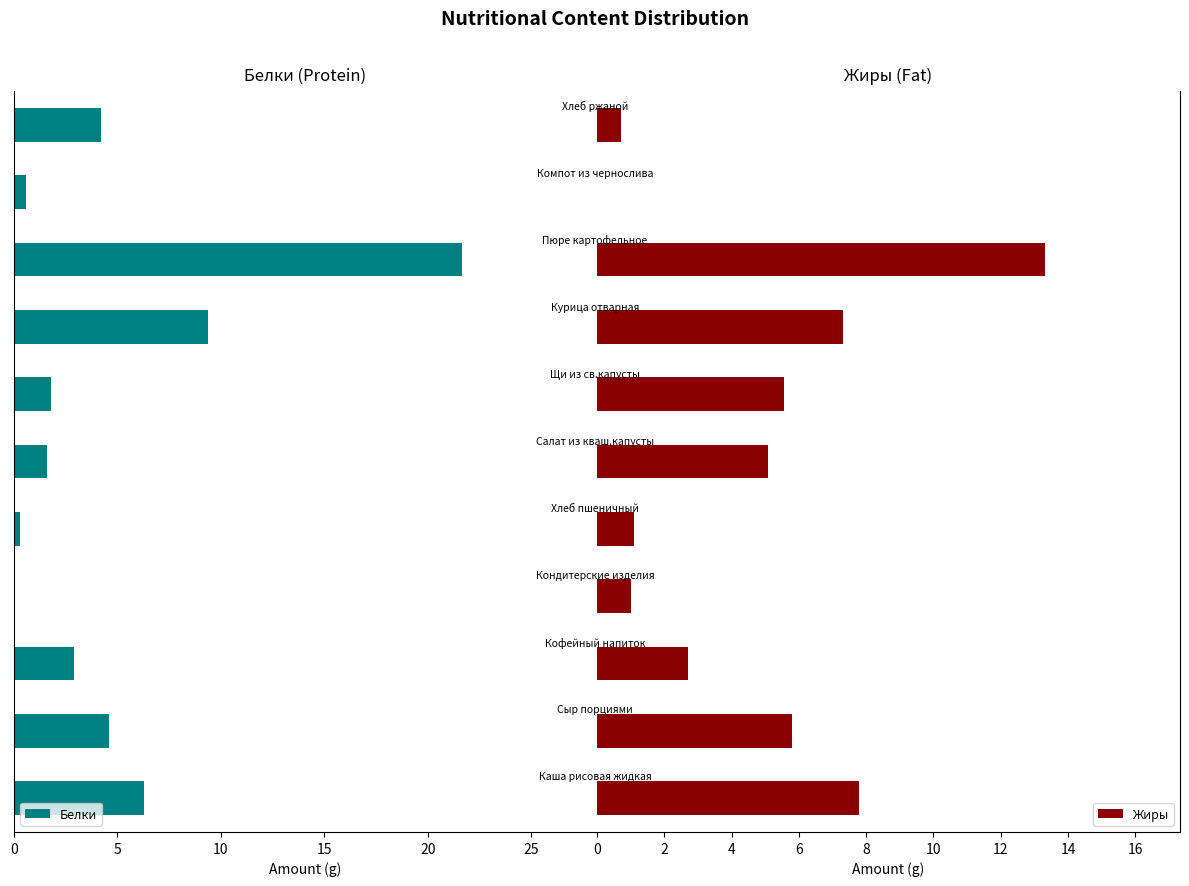

Rank the series by their maximum value, from highest to lowest.

Белки, Жиры